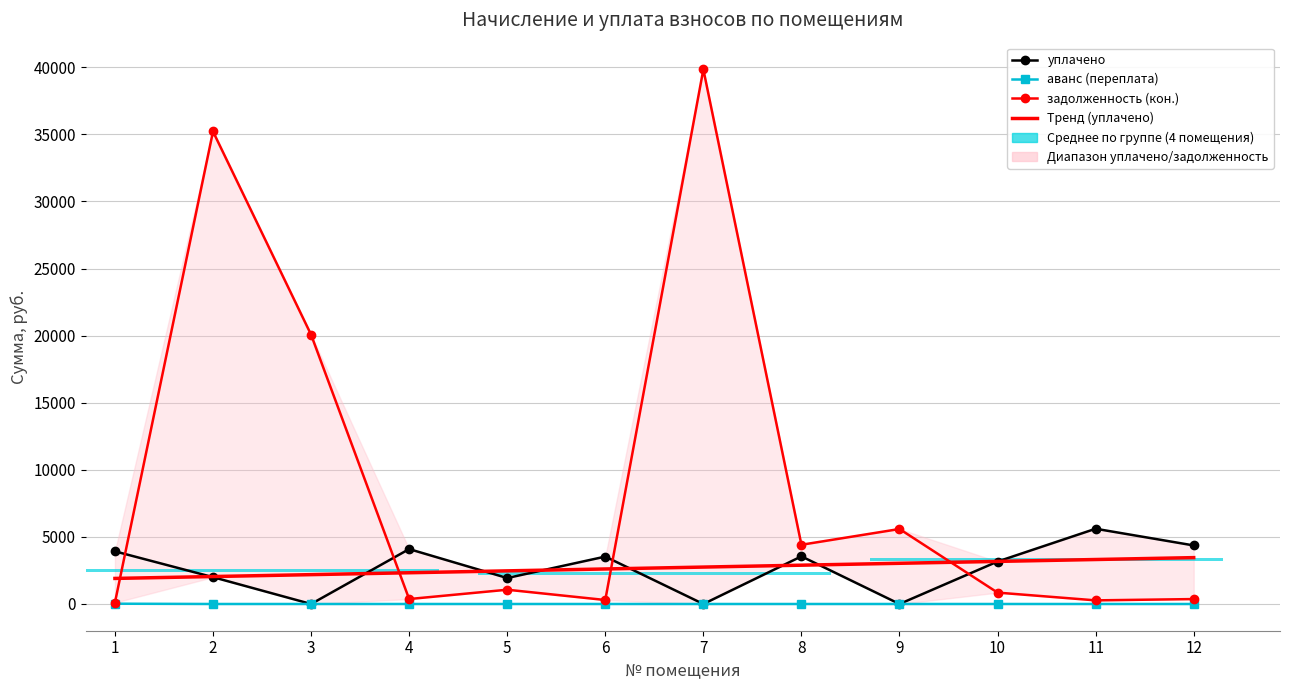

Rank the series at 5 from highest to lowest value.

Тренд (уплачено), уплачено, задолженность (кон.), аванс (переплата)